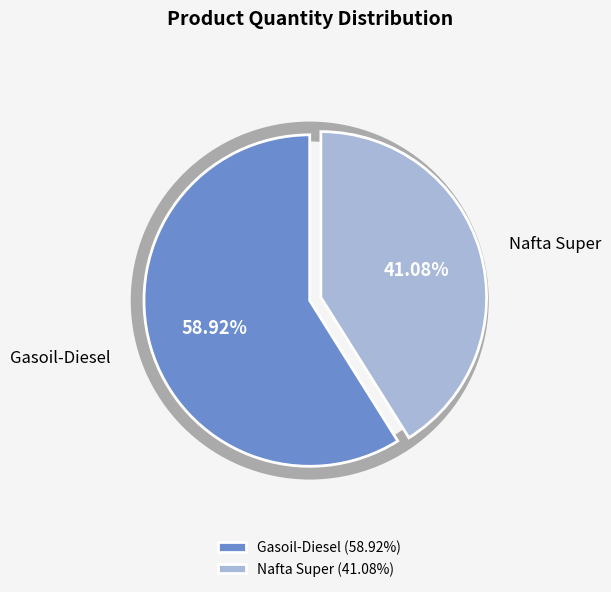

Which slice is the largest?

Gasoil-Diesel